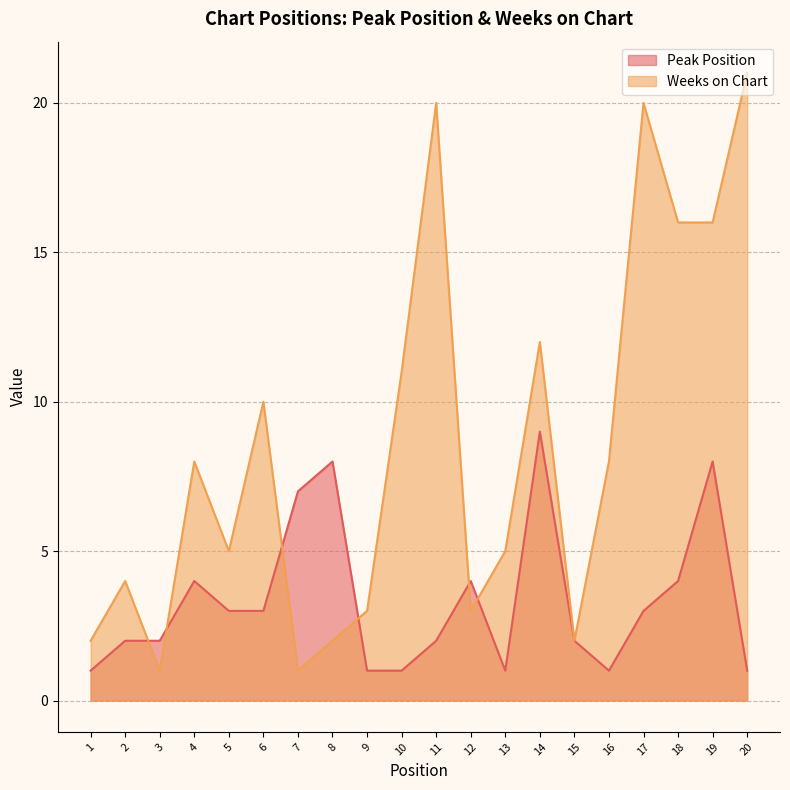

At which category does Peak Position reach its first local peak?

4